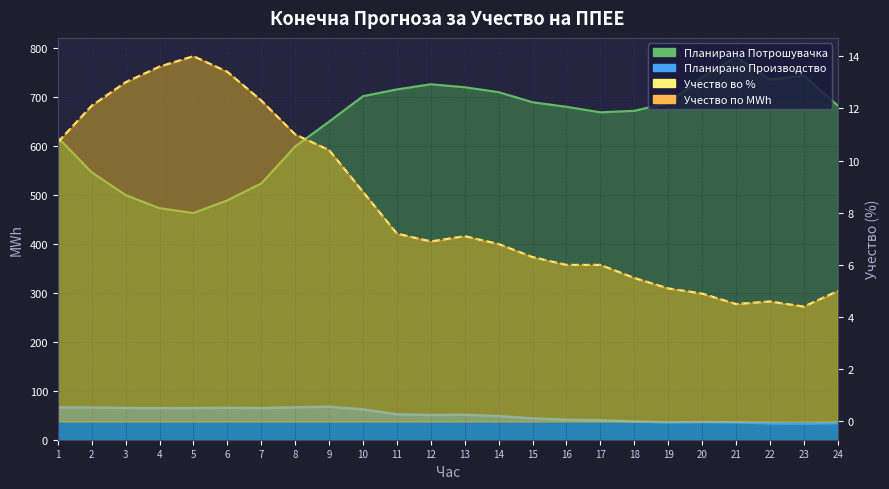

How many categories are shown in the chart?

24